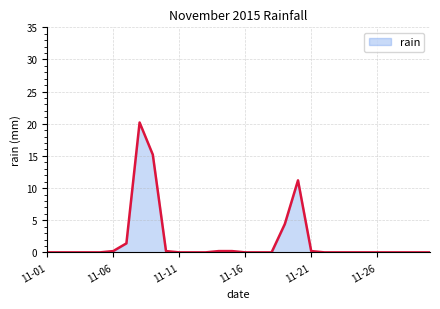

What is the difference between the second highest and second lowest values?

15.2